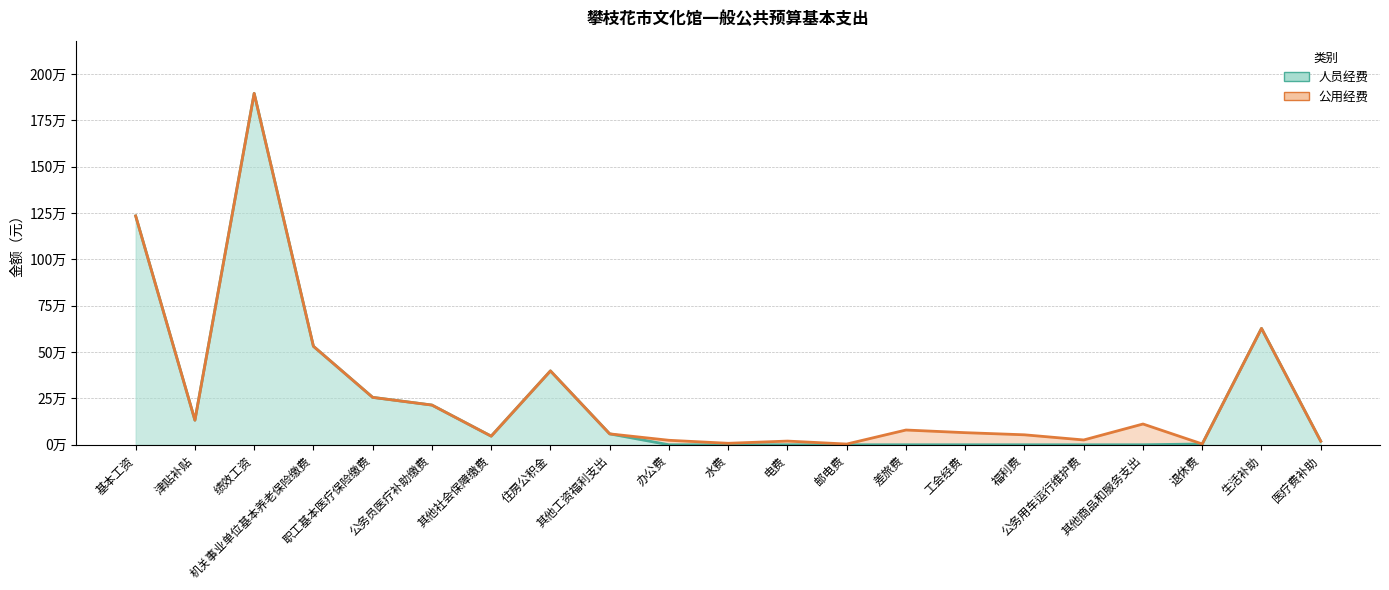

What is the difference between the second highest and minimum values?

1234452.0